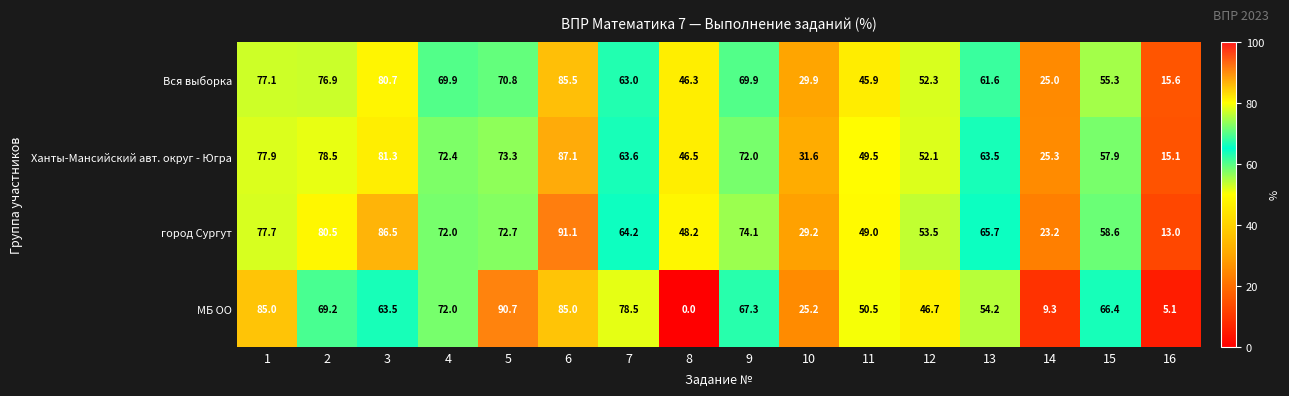

What value does the Вся выборка series have at 3?

80.7